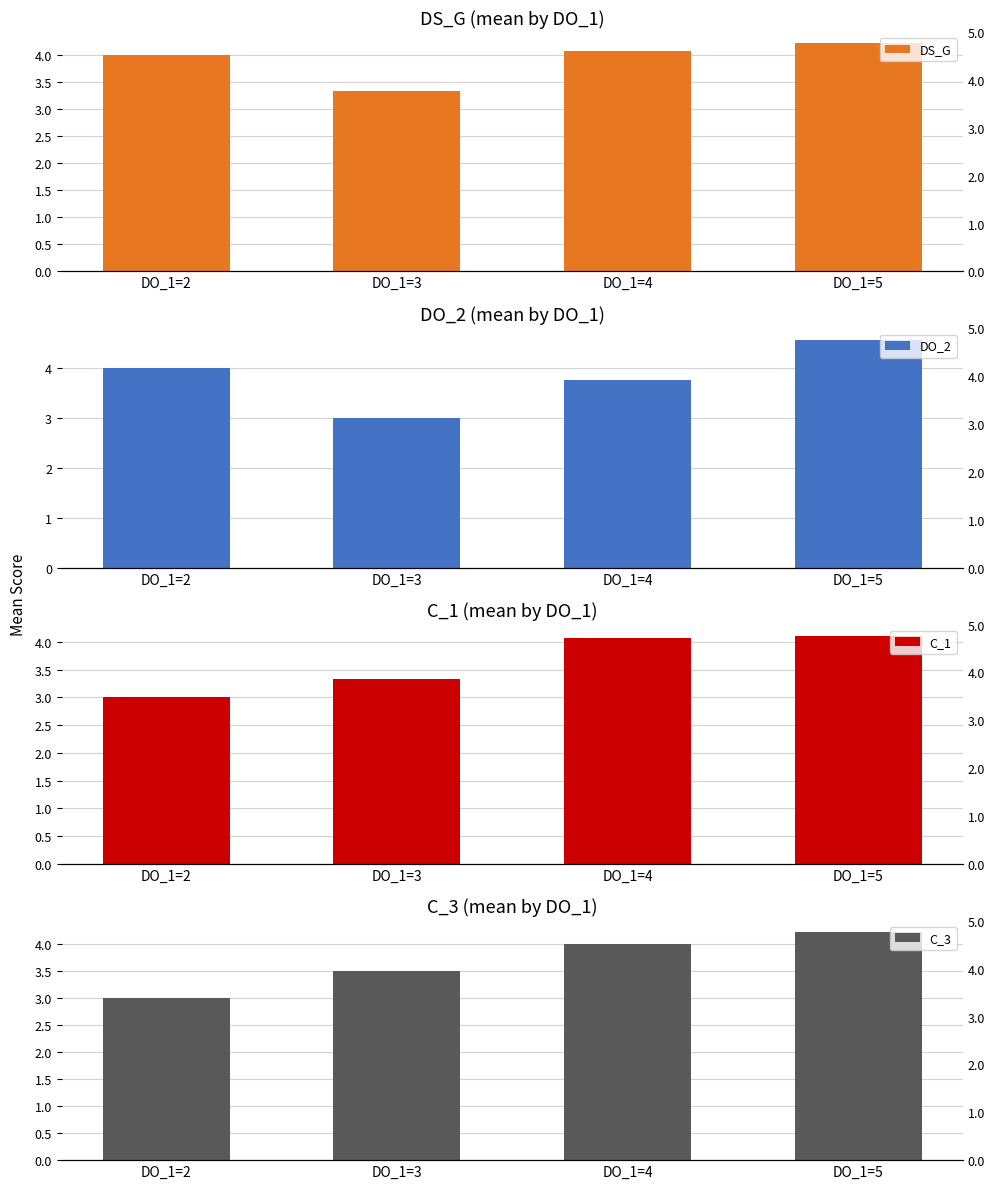

List the labels in order of C_3 value, largest first.

DO_1=5, DO_1=4, DO_1=3, DO_1=2